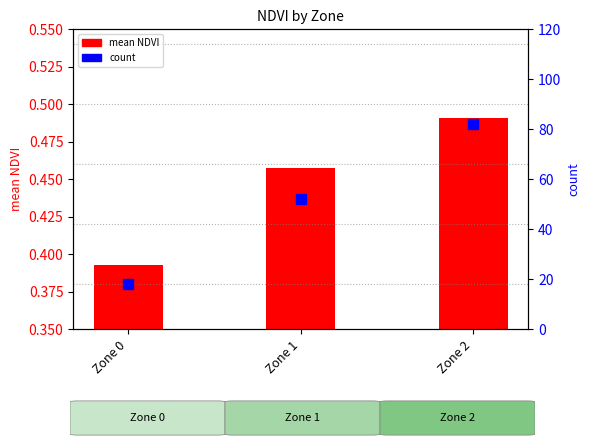

What is the total value across all series at Zone 1?

52.5